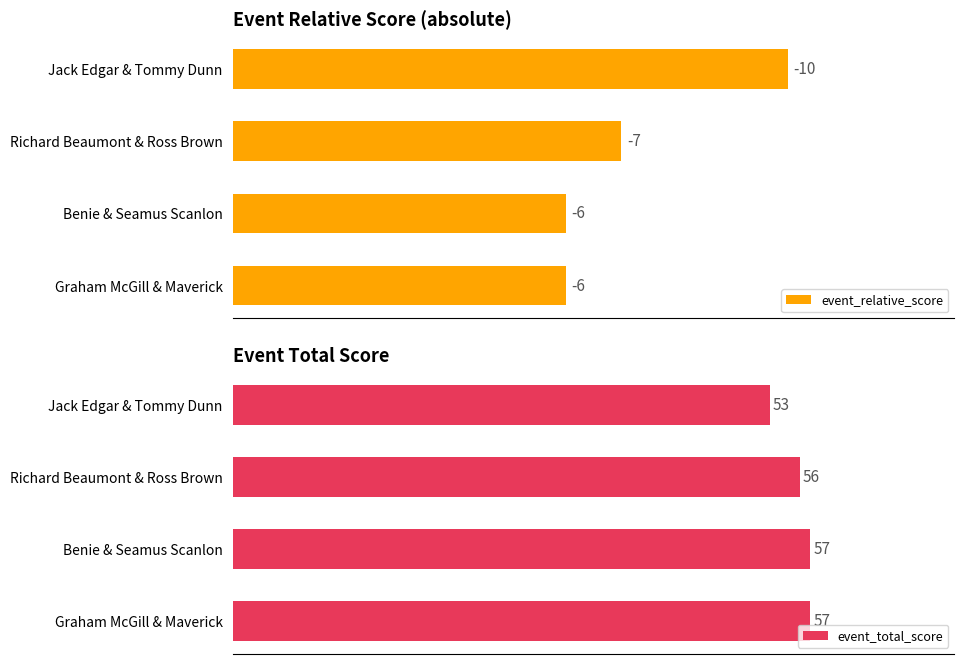

What is the maximum value shown in the chart?

57